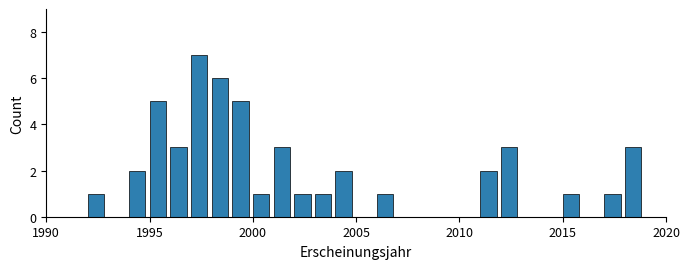

Read against the x-axis, roughly where is the centre of the tallest bar?

1997.5